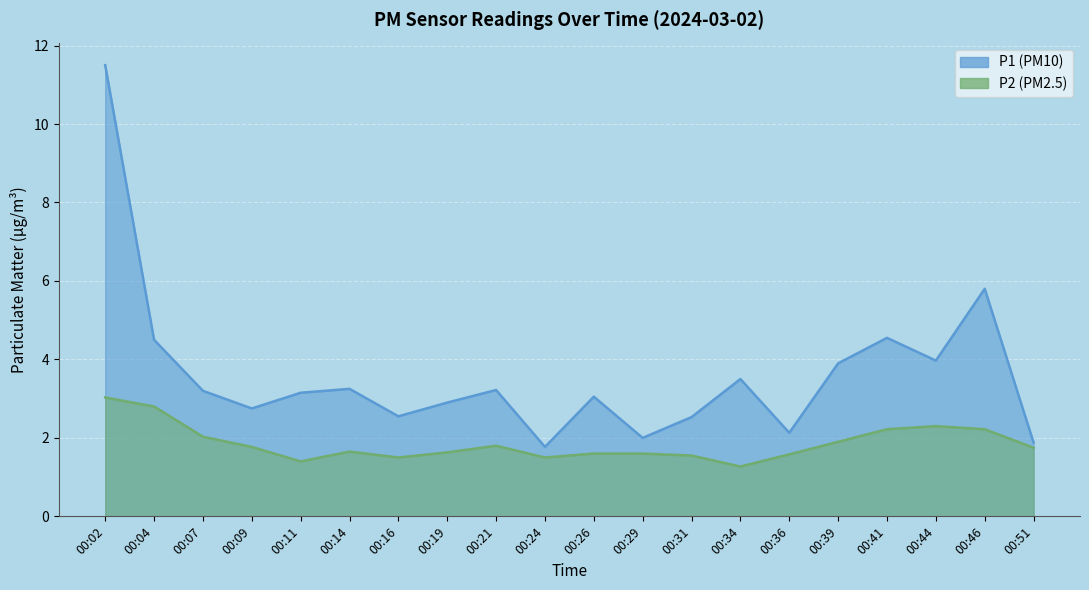

Which has a higher value, 00:07 or 00:46?

00:46